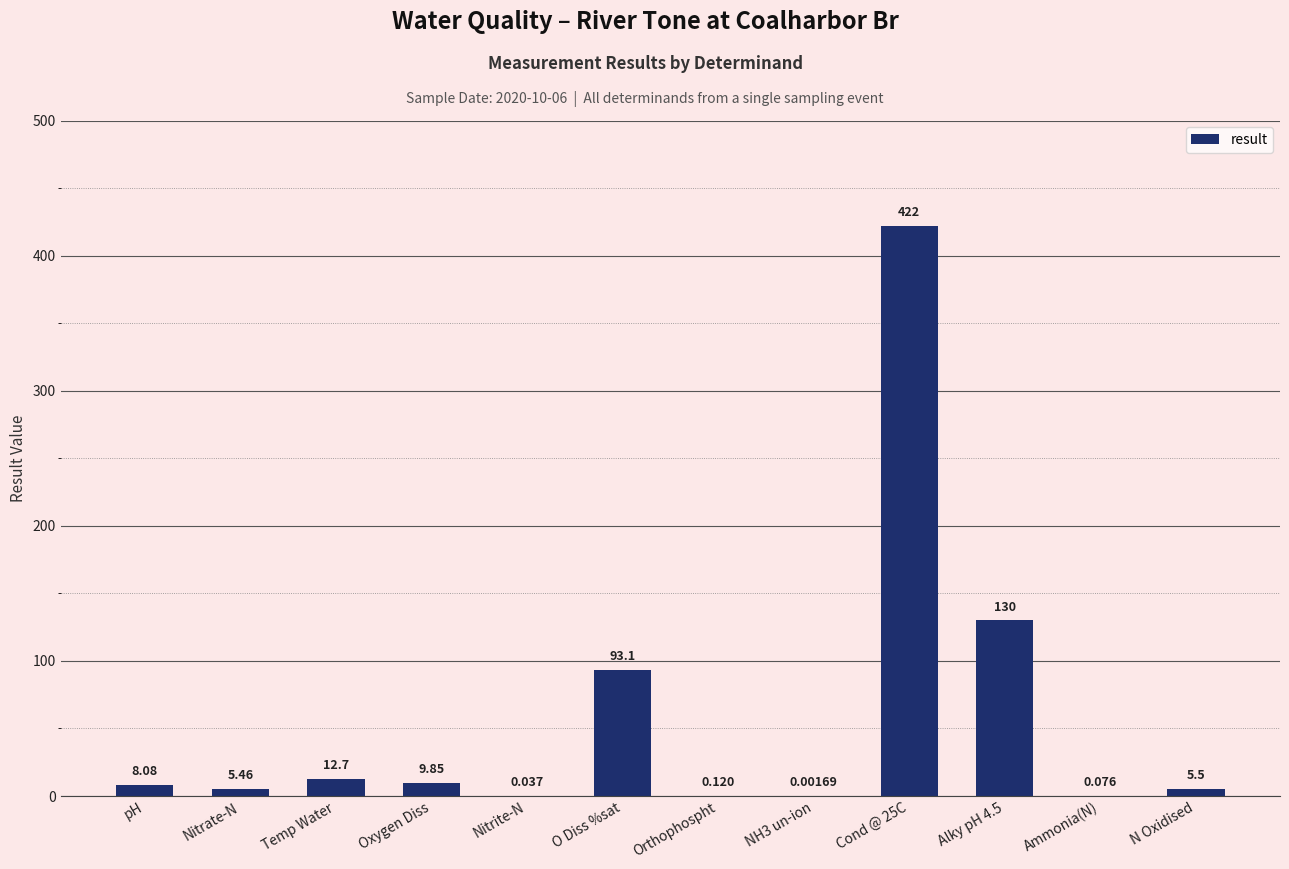

Which has a higher value, pH or NH3 un-ion?

pH